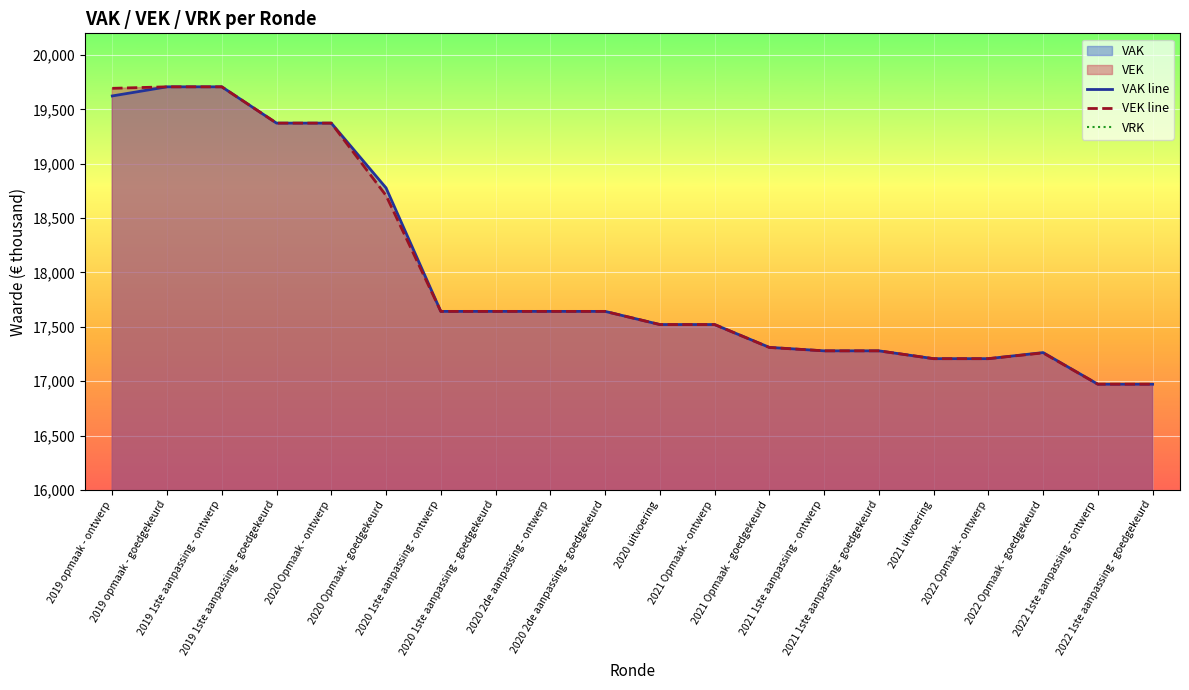

What is the value of the VAK line point at the 3rd from the left?

19708